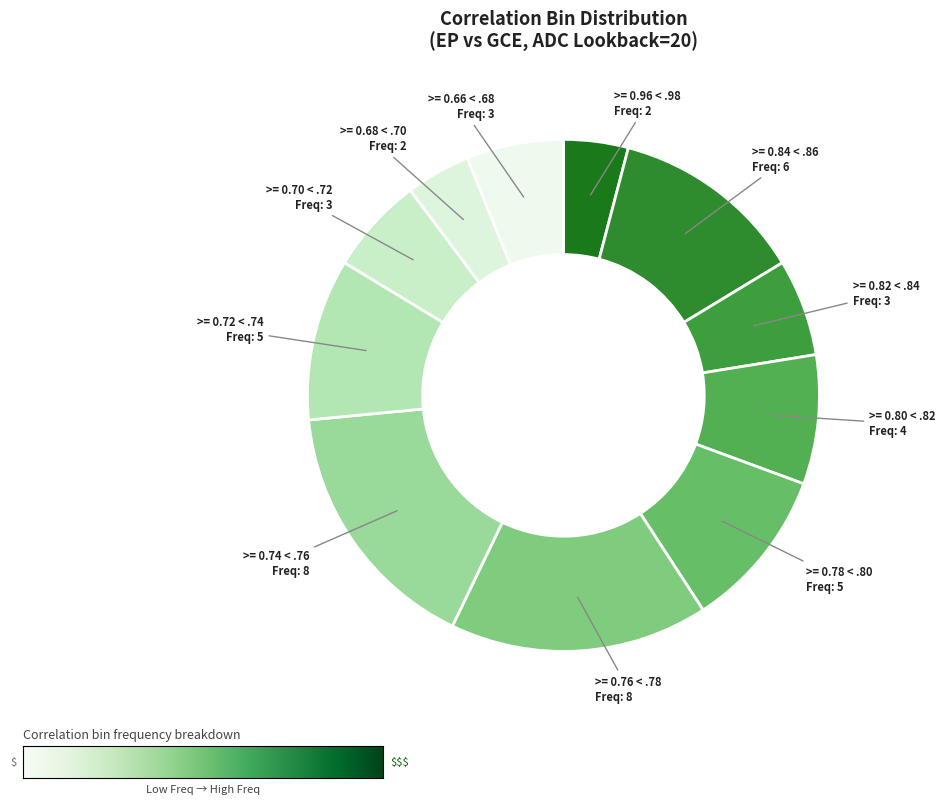

Approximately how many times larger is the value at >= 0.82 < .84 compared to >= 0.72 < .74?

0.6